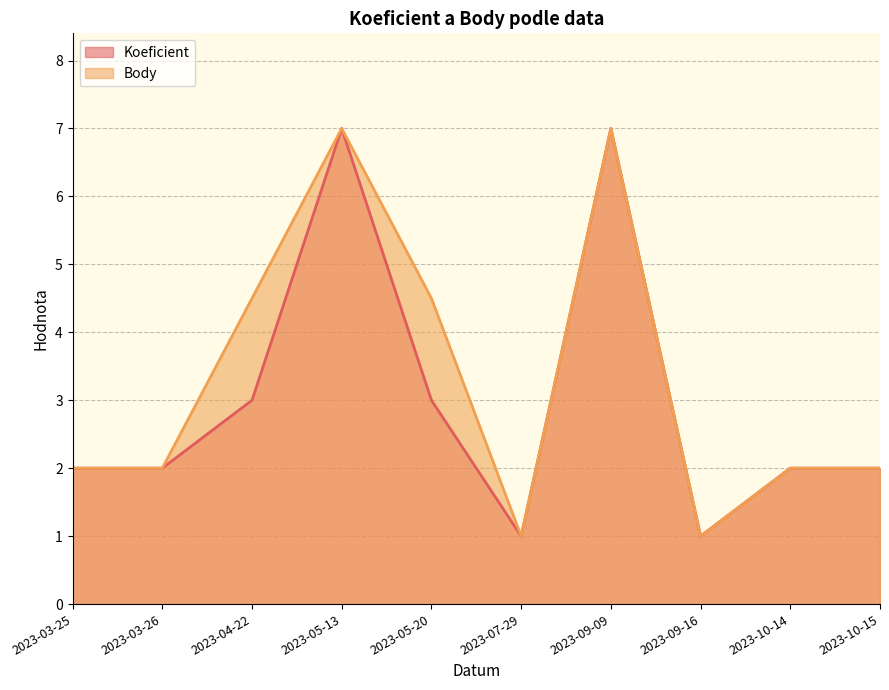

What are all the series names shown in the legend?

Koeficient, Body